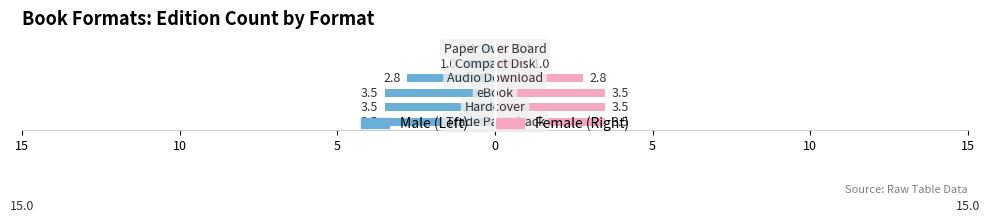

The value of Female at 0 is 2.8. True or false?

True